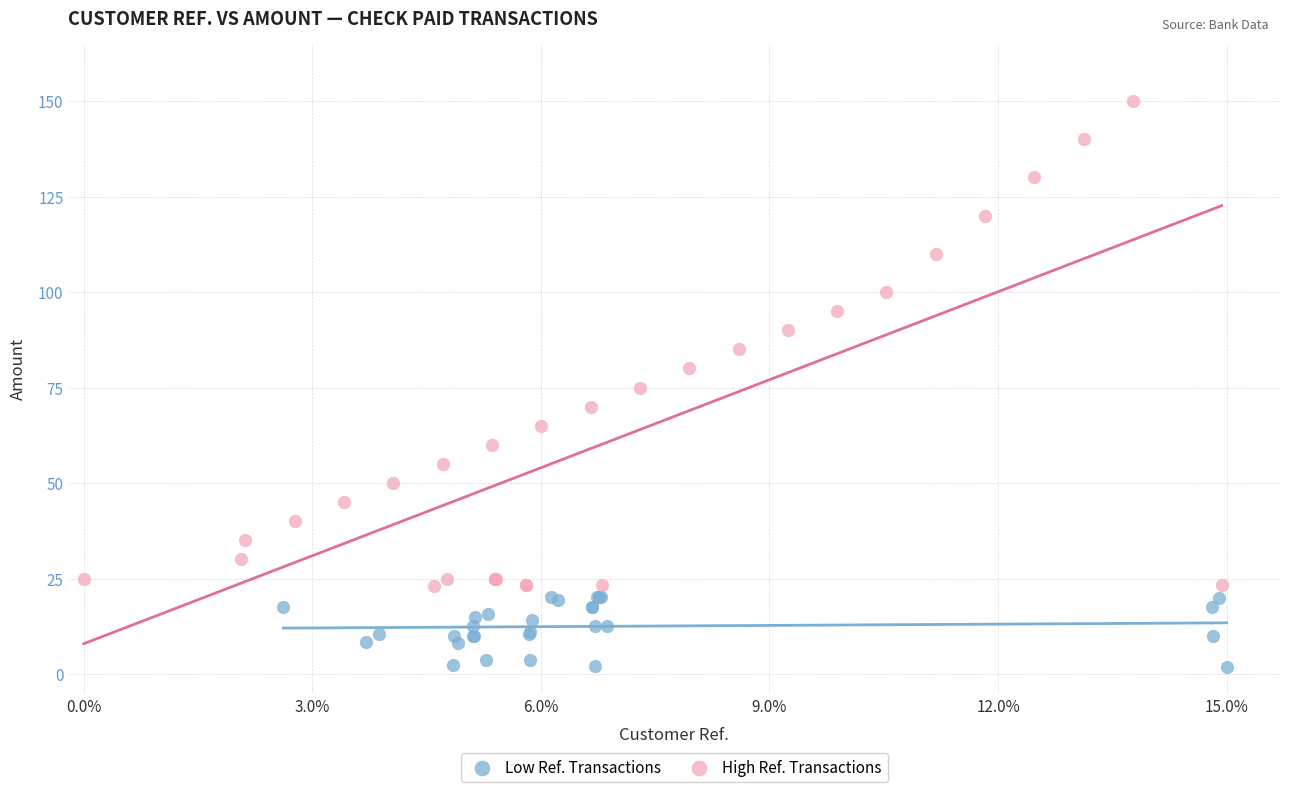

Which series has the widest spread of Y values?

High Ref. Transactions